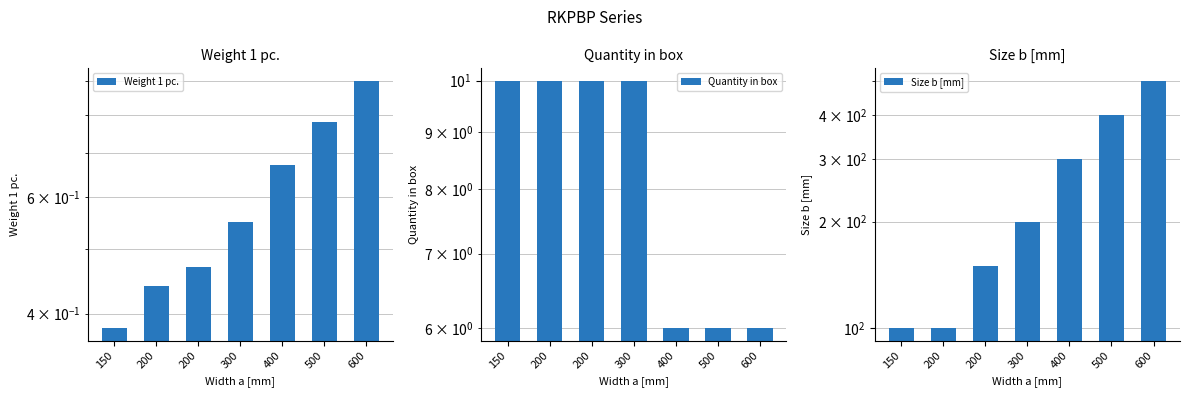

What is the greatest value displayed?

500.0